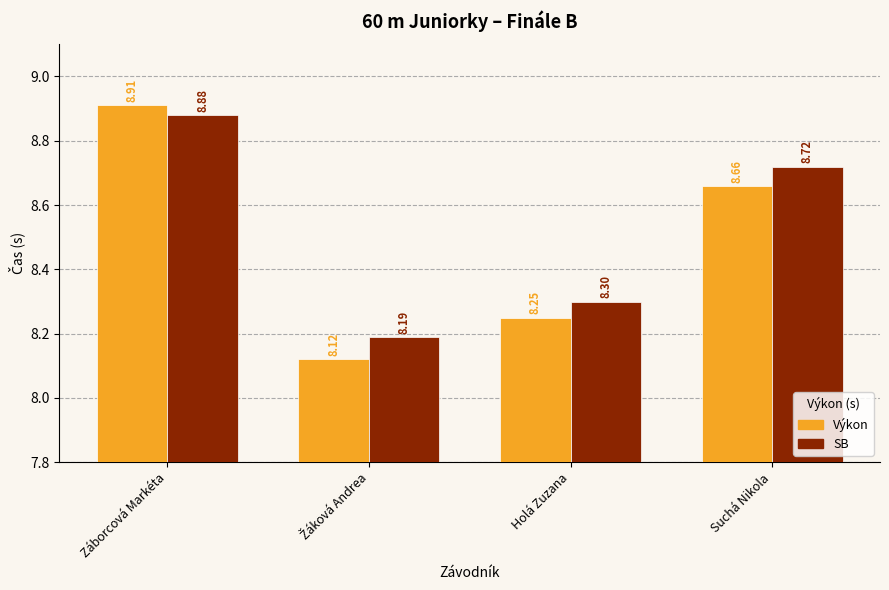

How many categories are shown in the chart?

4